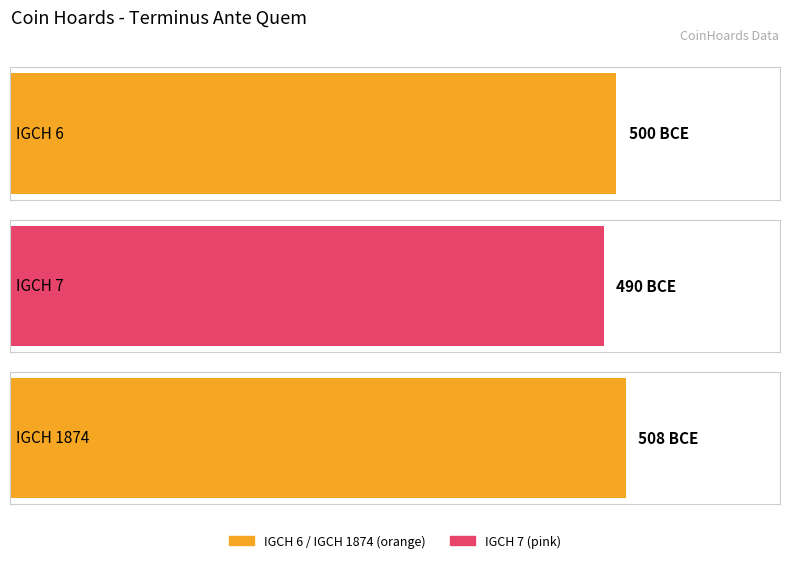

How many data points are less than -500?

1